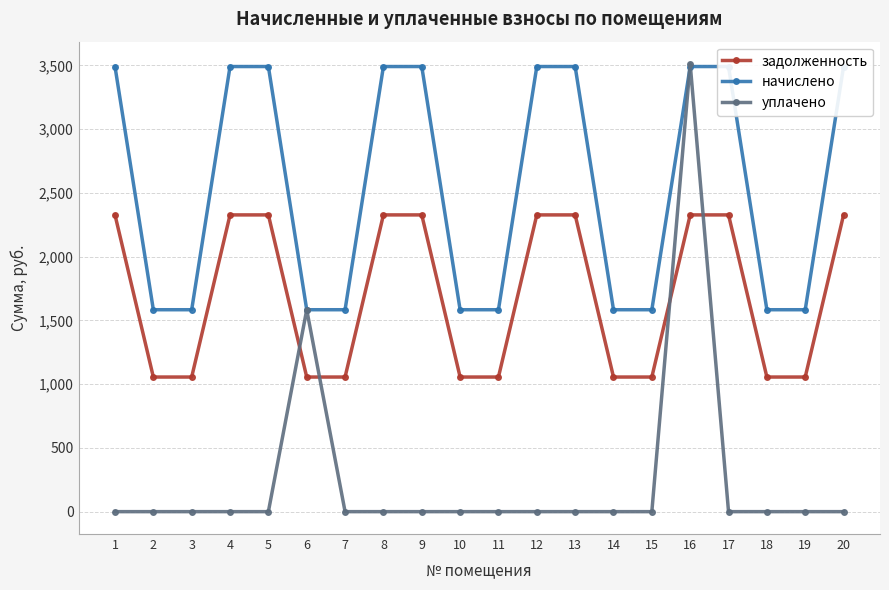

At which category is the sum across all series the highest?

16